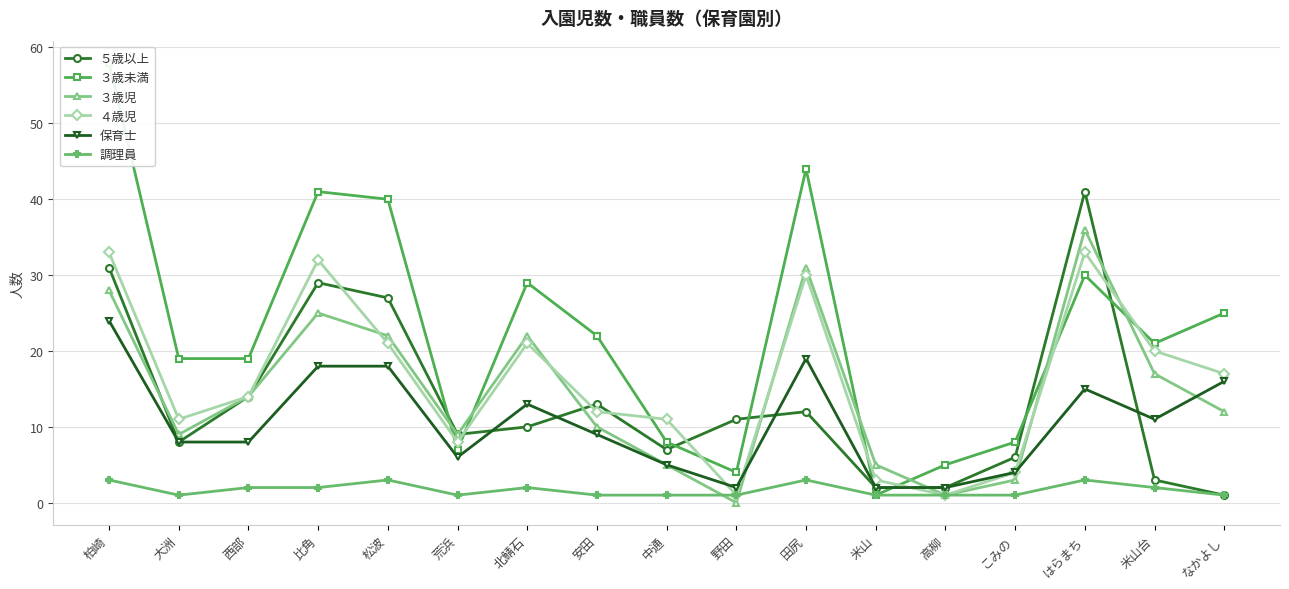

What is the difference between the ５歳以上 values at こみの and 大洲?

2